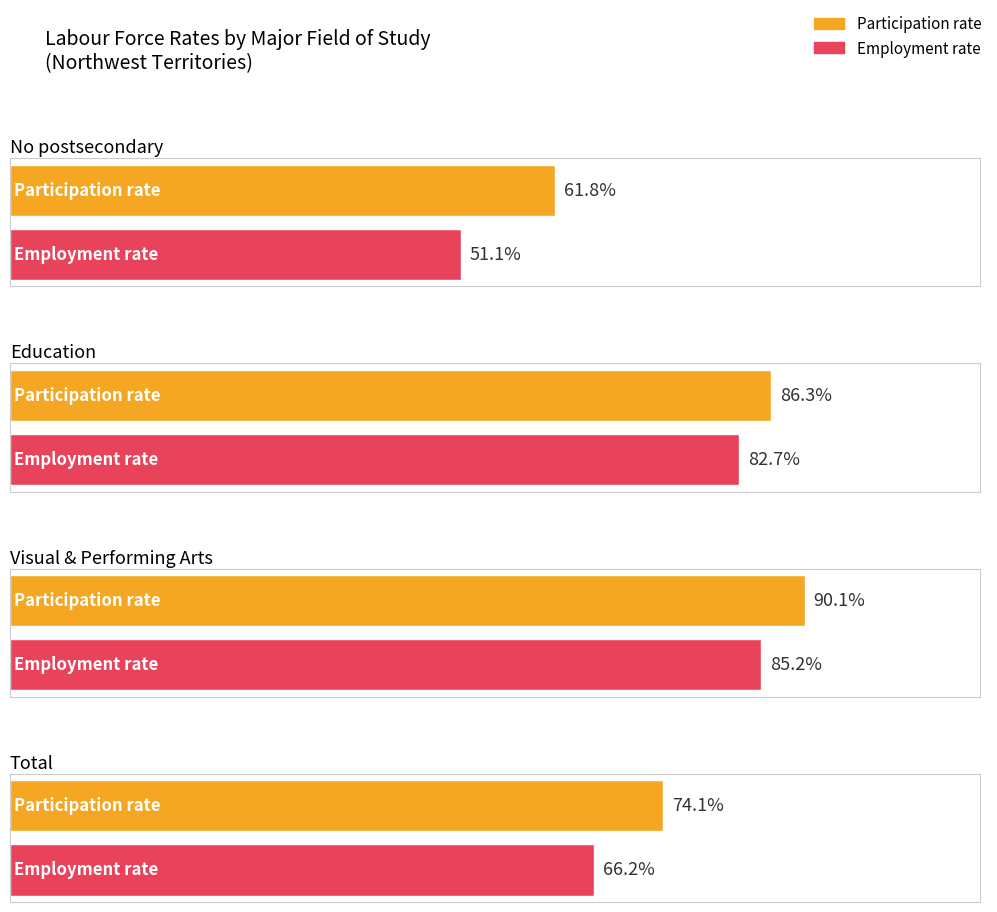

What is the sum of the Participation rate values at Visual & Performing Arts and Total?

164.2